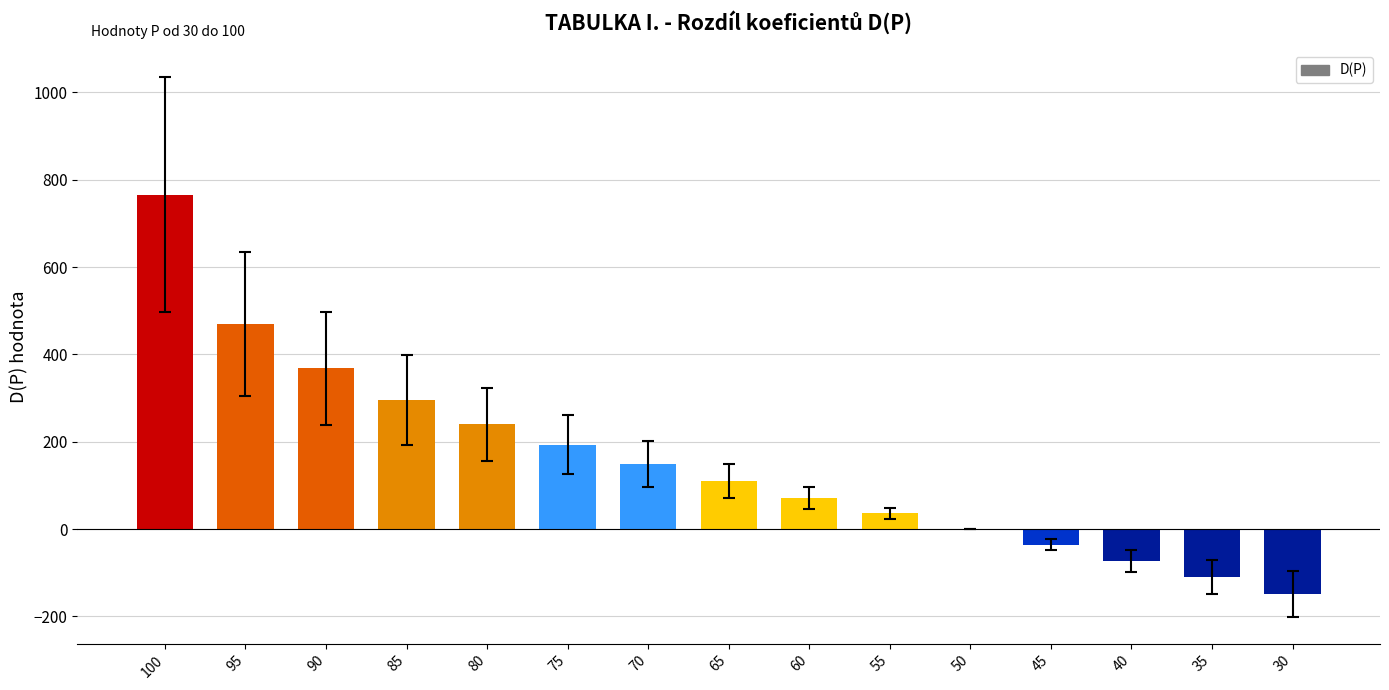

Approximately how many times larger is the value at 75 compared to 65?

1.8